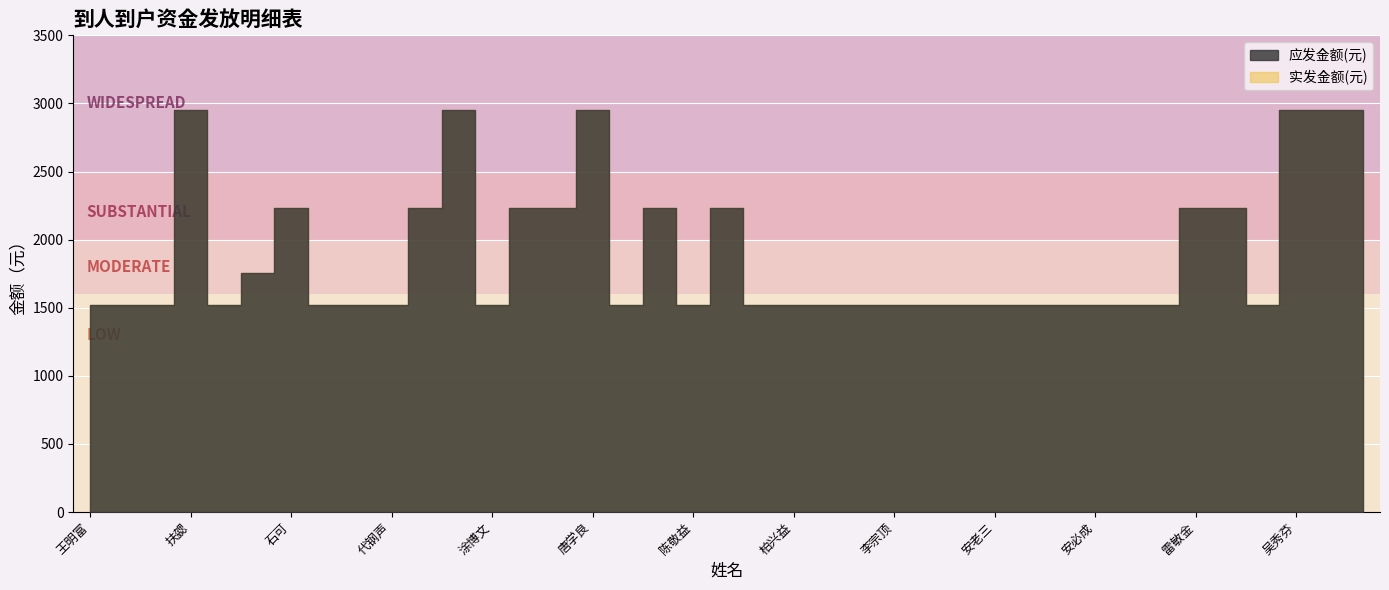

True or false: 实发金额(元) and 应发金额(元) cross at least once.

False